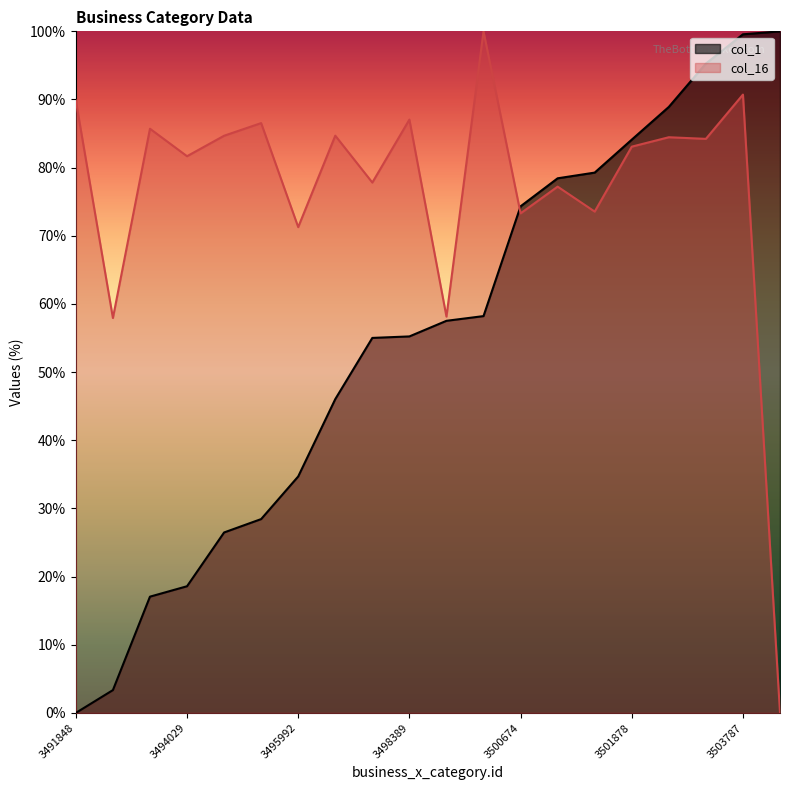

Does the chart display data point markers on the line(s)?

No